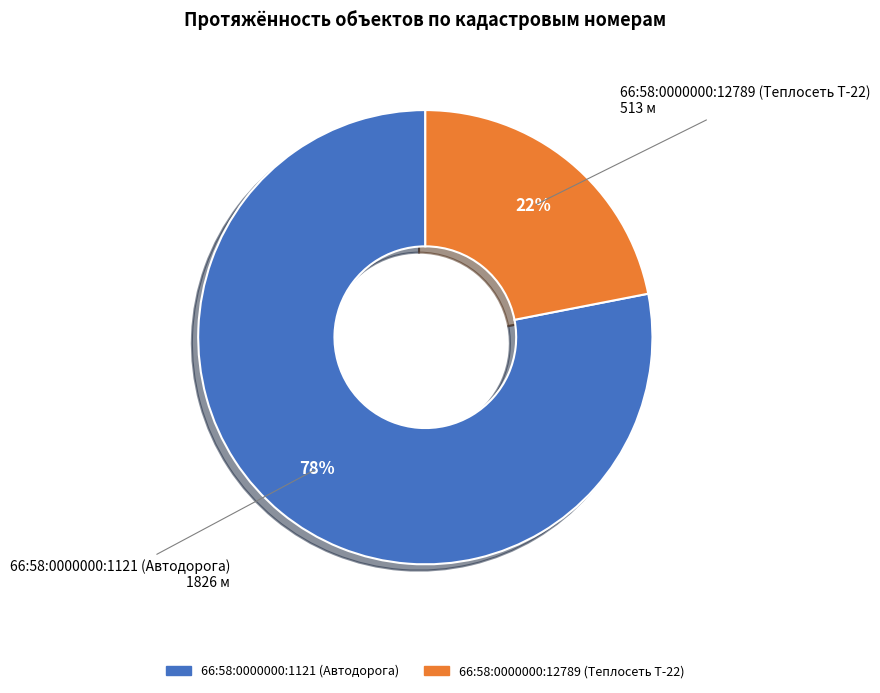

Between 66:58:0000000:1121 (Автодорога) and 66:58:0000000:12789 (Теплосеть Т-22), which is larger?

66:58:0000000:1121 (Автодорога)